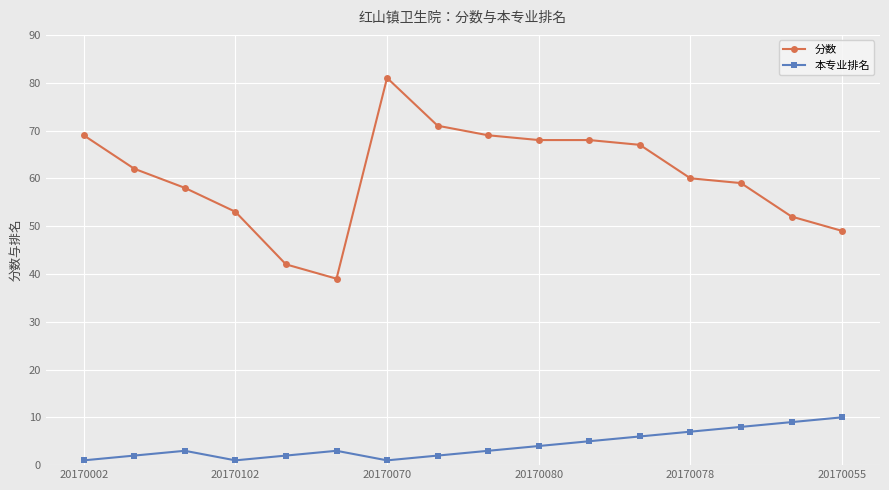

What is the smallest value displayed?

1